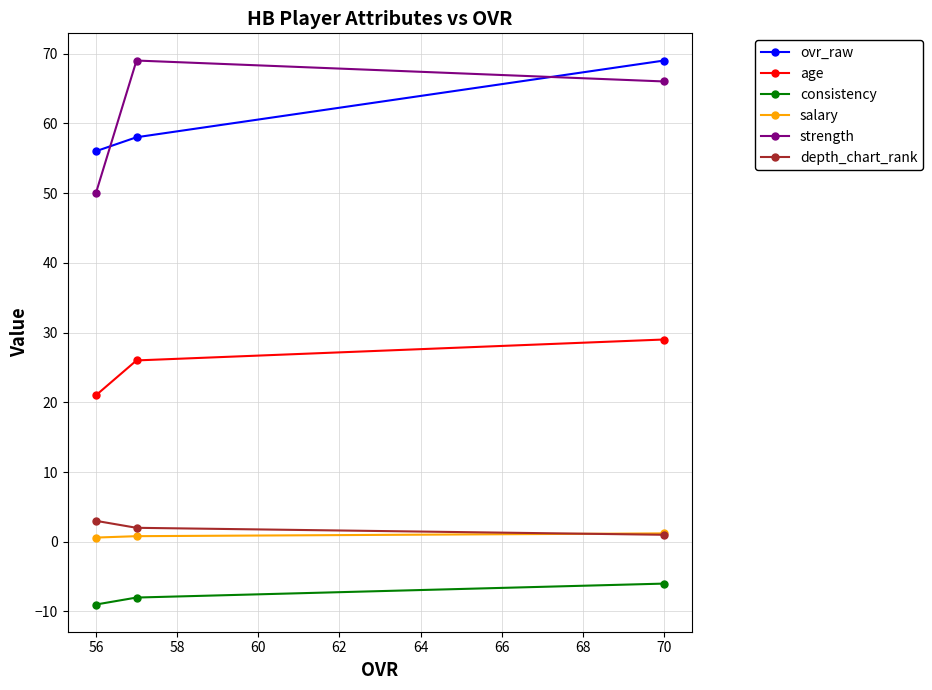

At how many categories does at least one series exceed 38?

3